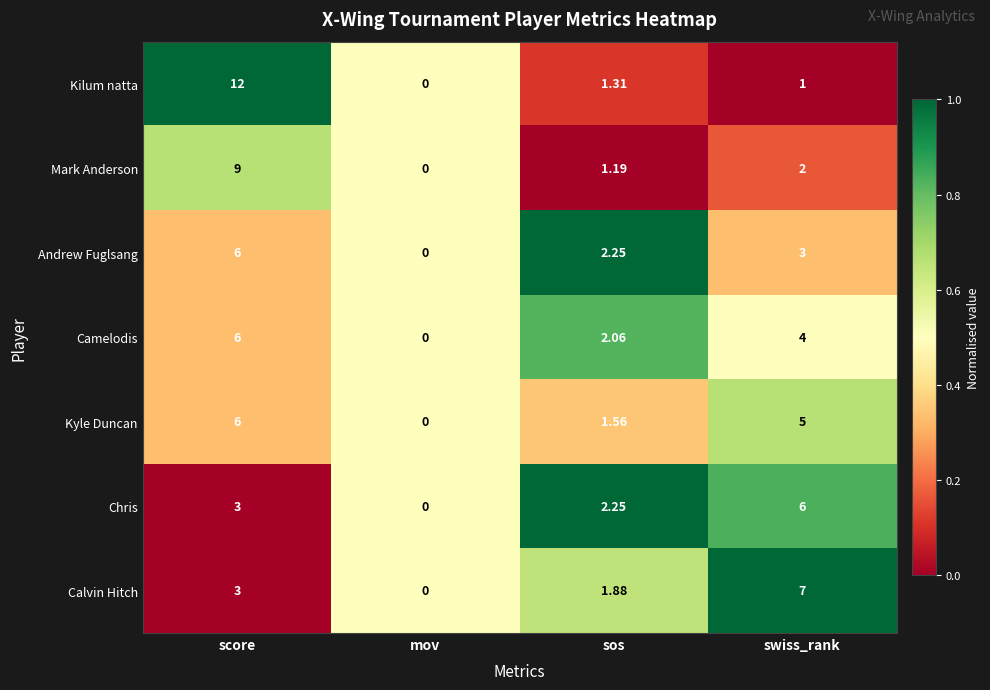

Where is Camelodis nearest to the value 3?

sos